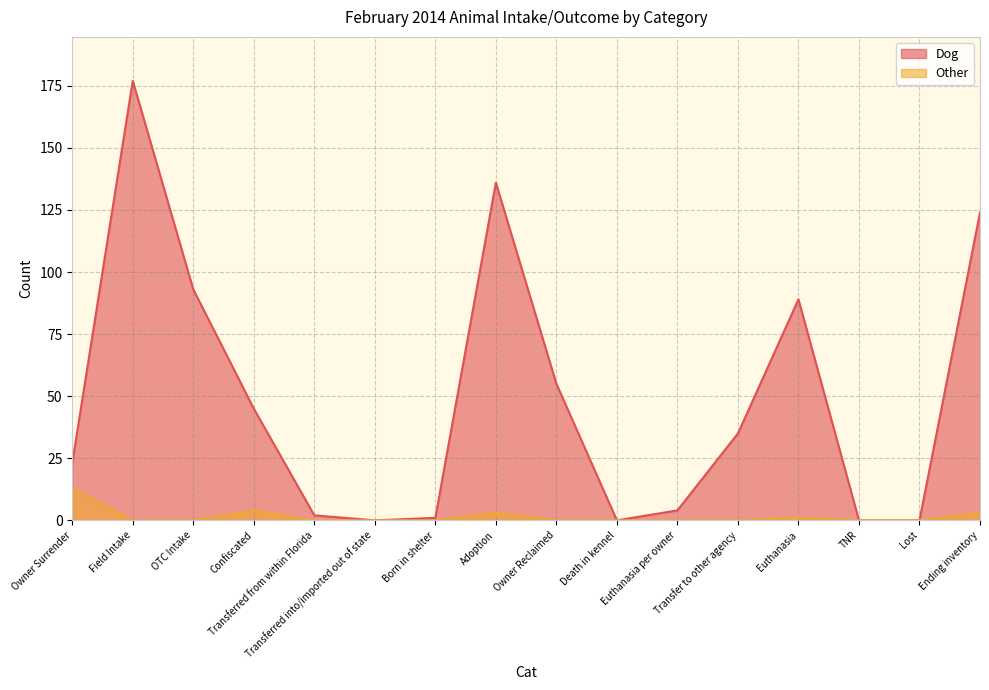

What is the label of the 16th point from the right?

Owner Surrender